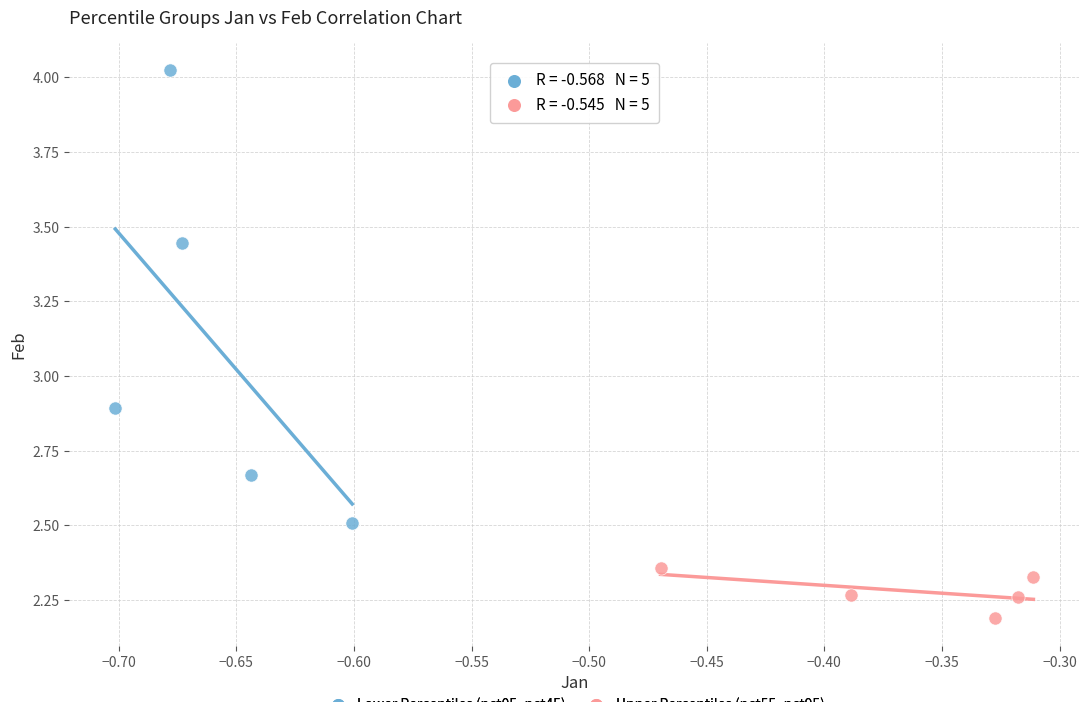

Which series reaches the minimum Y coordinate?

Upper Percentiles (pct55–pct95)